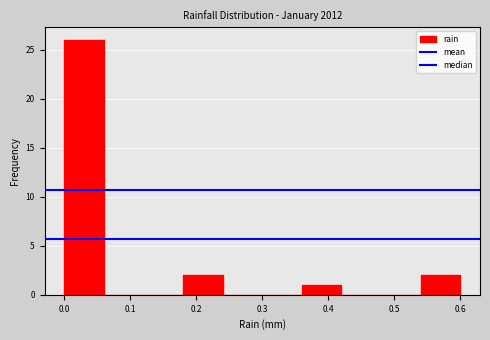

What is the height of the bar covering 0.54 to 0.60 on the x-axis? The values are not printed on the chart, so give them approximately, as read against the axis.

2